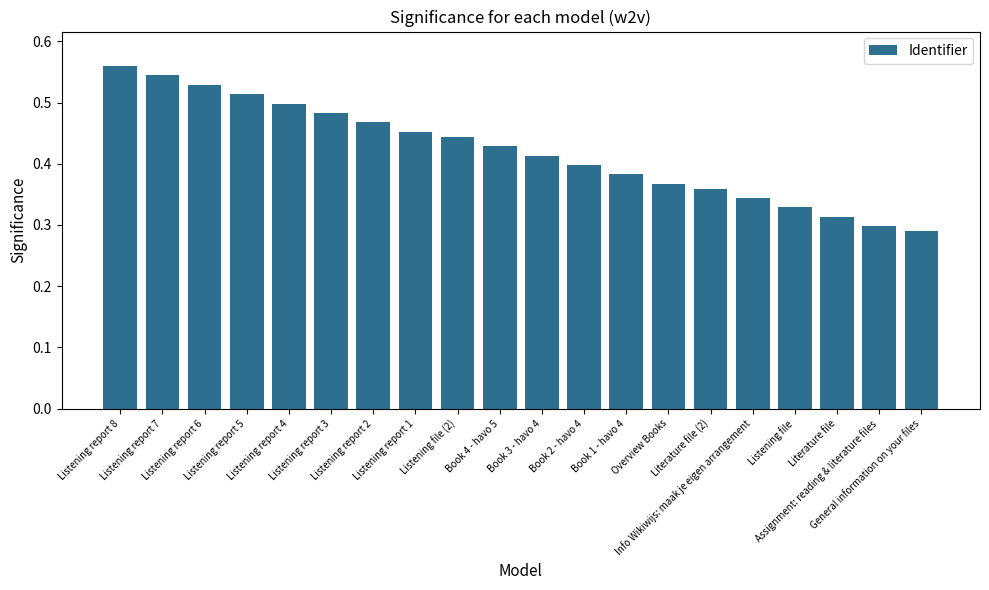

What position from the right is Listening report 7?

19